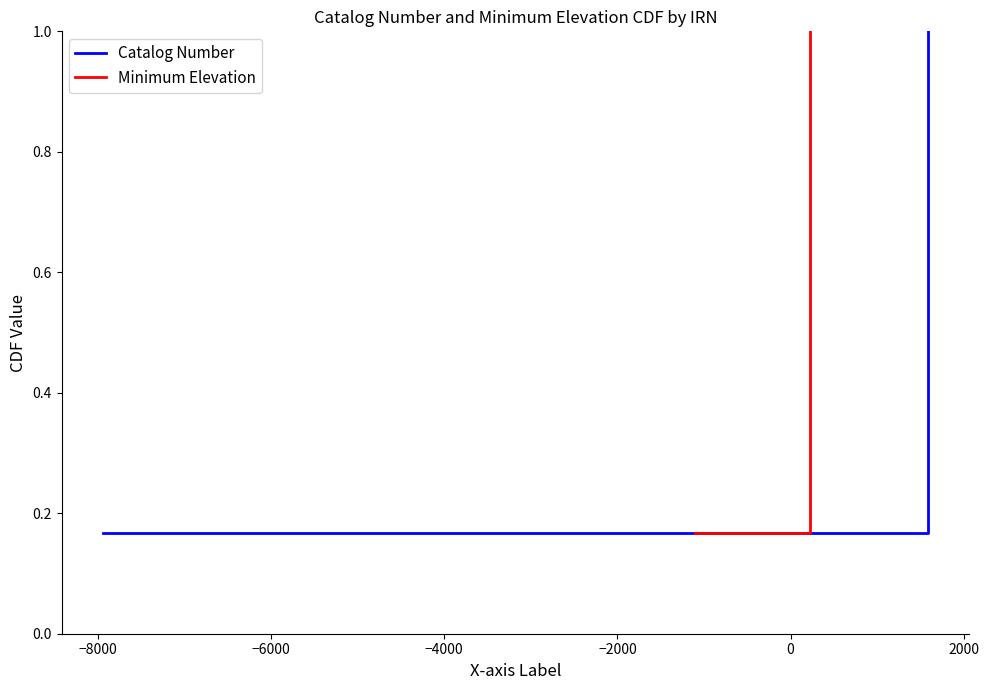

What are all the series names shown in the legend?

Catalog Number, Minimum Elevation